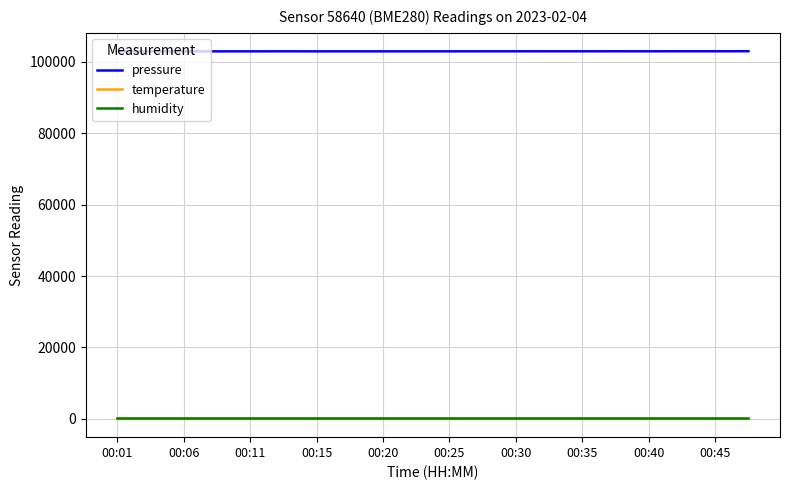

True or false: humidity and temperature cross at least once.

False